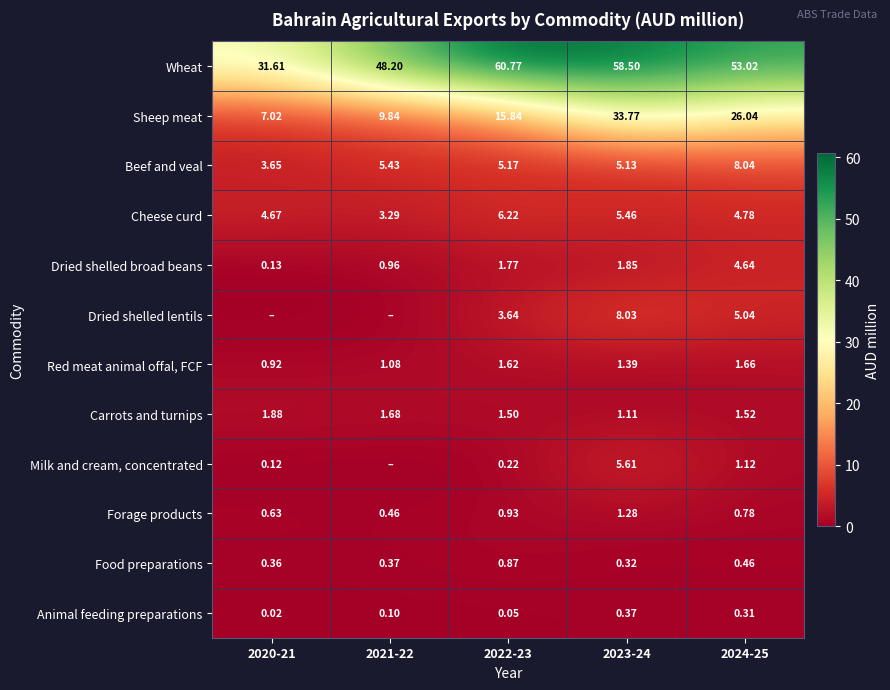

Rank the series at 2022-23 from lowest to highest value.

Animal feeding preparations, Milk and cream, concentrated, Food preparations, Forage products, Carrots and turnips, Red meat animal offal, FCF, Dried shelled broad beans, Dried shelled lentils, Beef and veal, Cheese curd, Sheep meat, Wheat